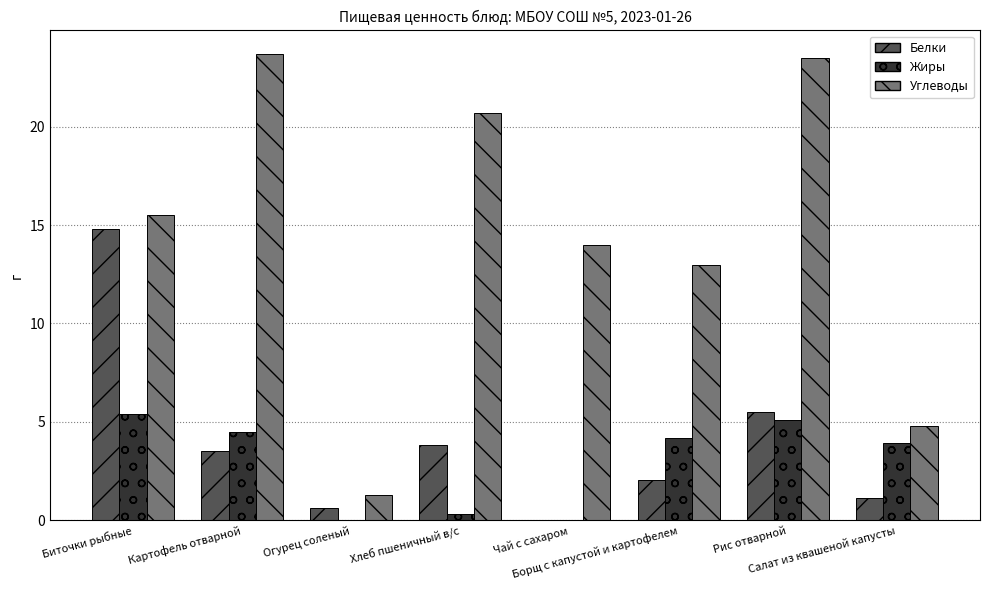

Which series has the largest total across all categories?

Углеводы